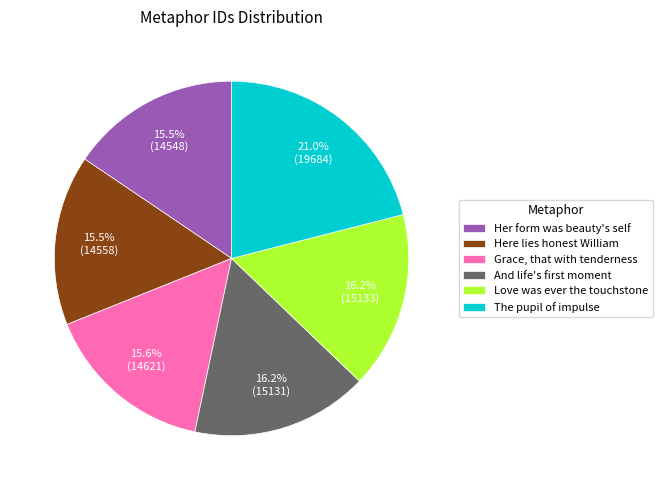

How many slices are in this pie chart?

6